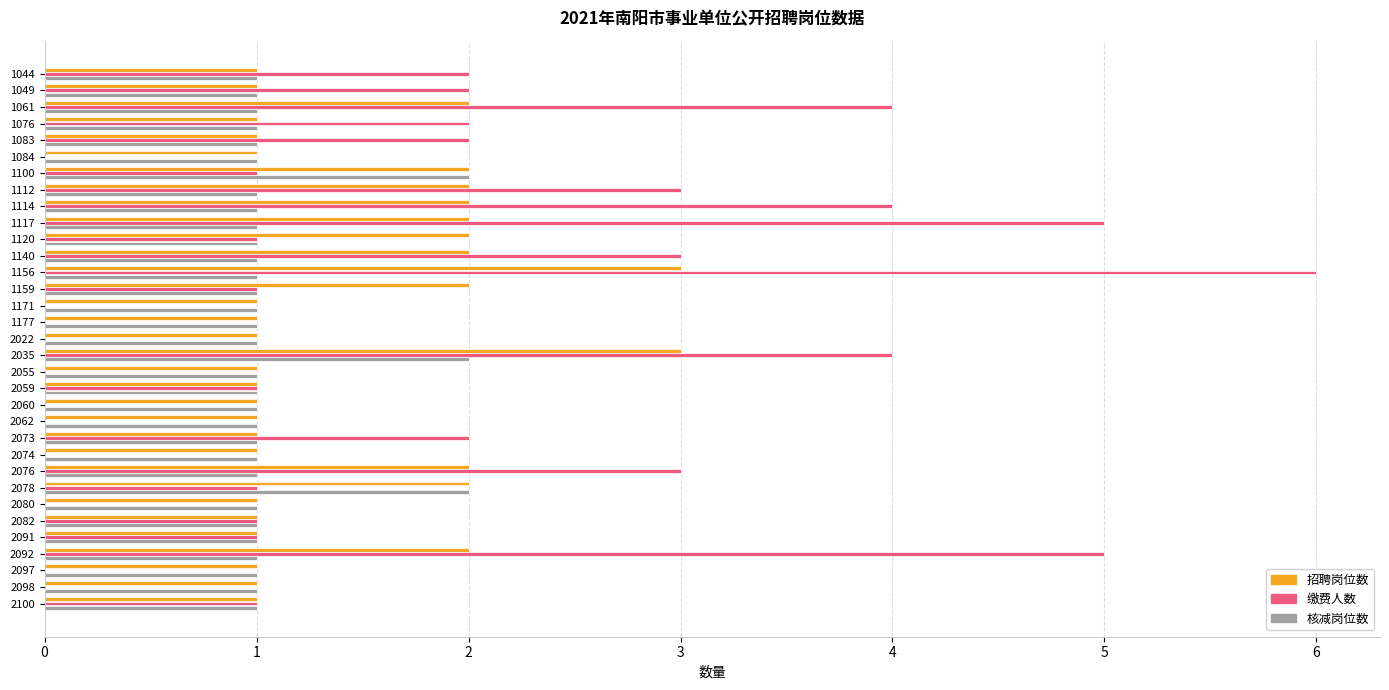

Is the value of 招聘岗位数 at 2092 greater than the value of 缴费人数 at 2098?

Yes